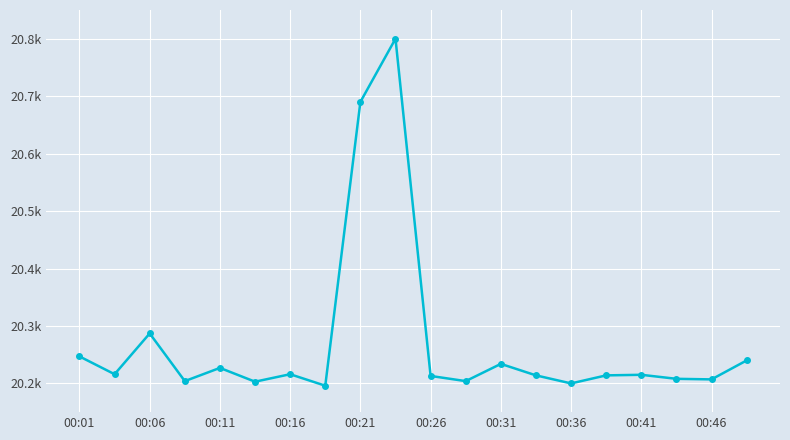

Does the chart have visible grid lines?

Yes